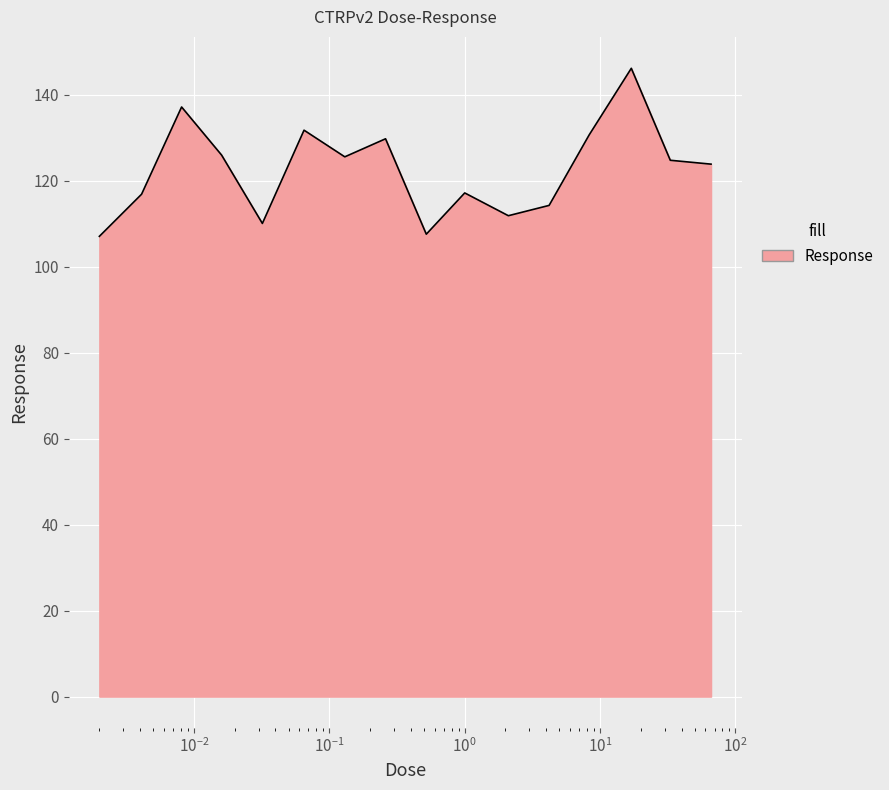

What is the greatest value displayed?

146.2